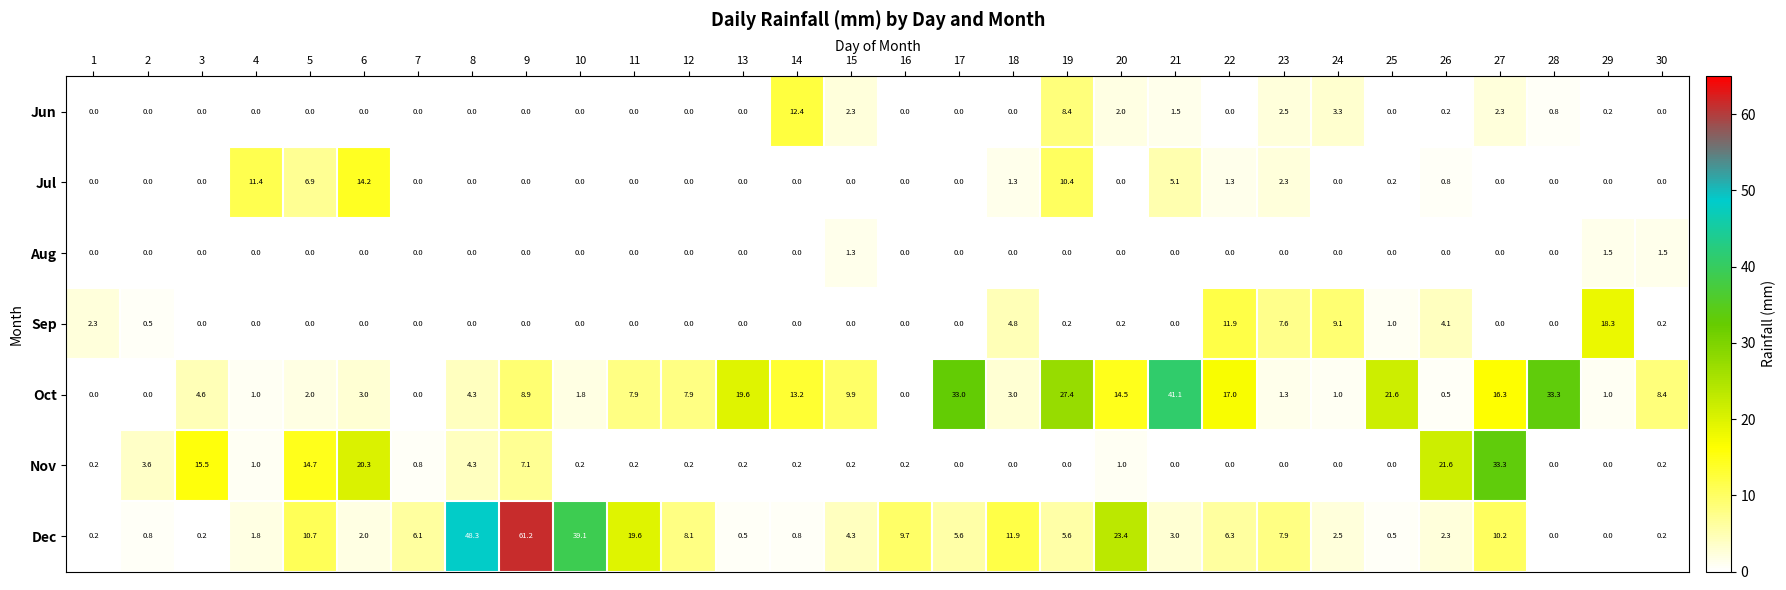

Which series has the largest range (max minus min)?

Dec